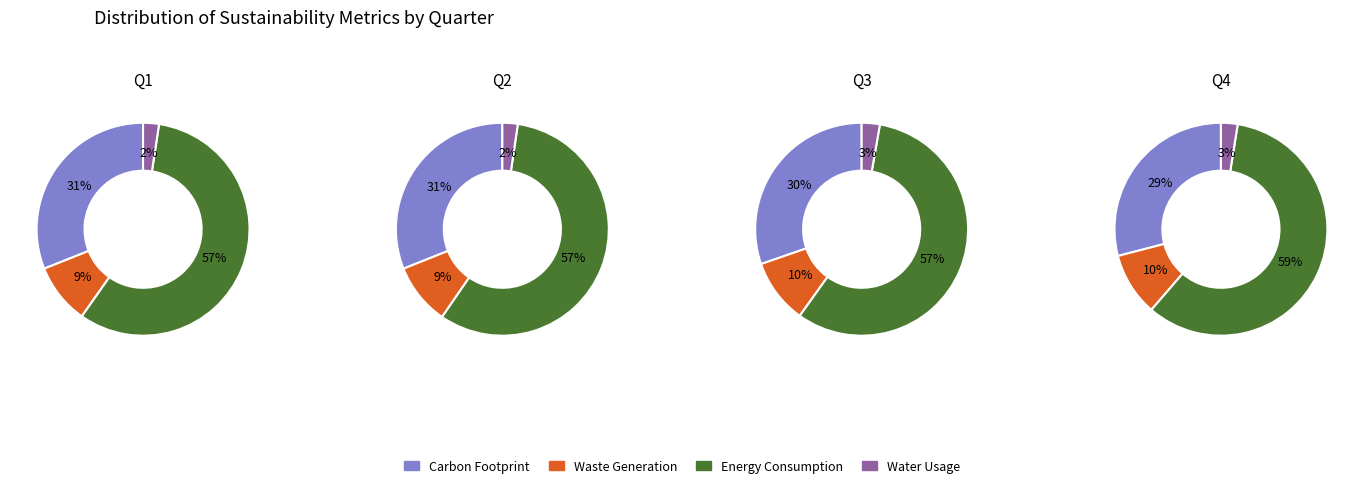

Does 3 represent more than half of the total?

No